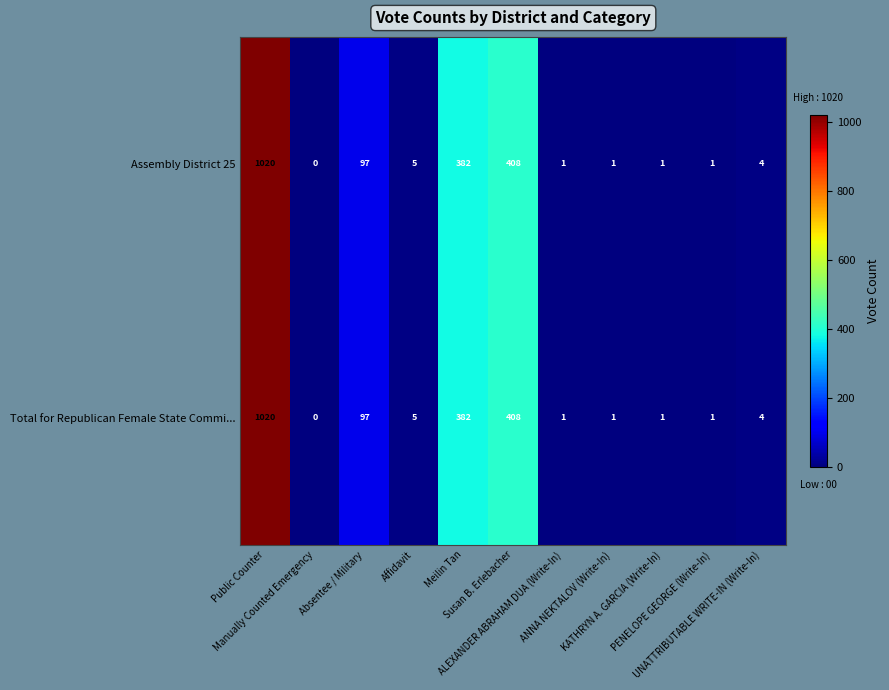

At how many categories does at least one series exceed 541?

1